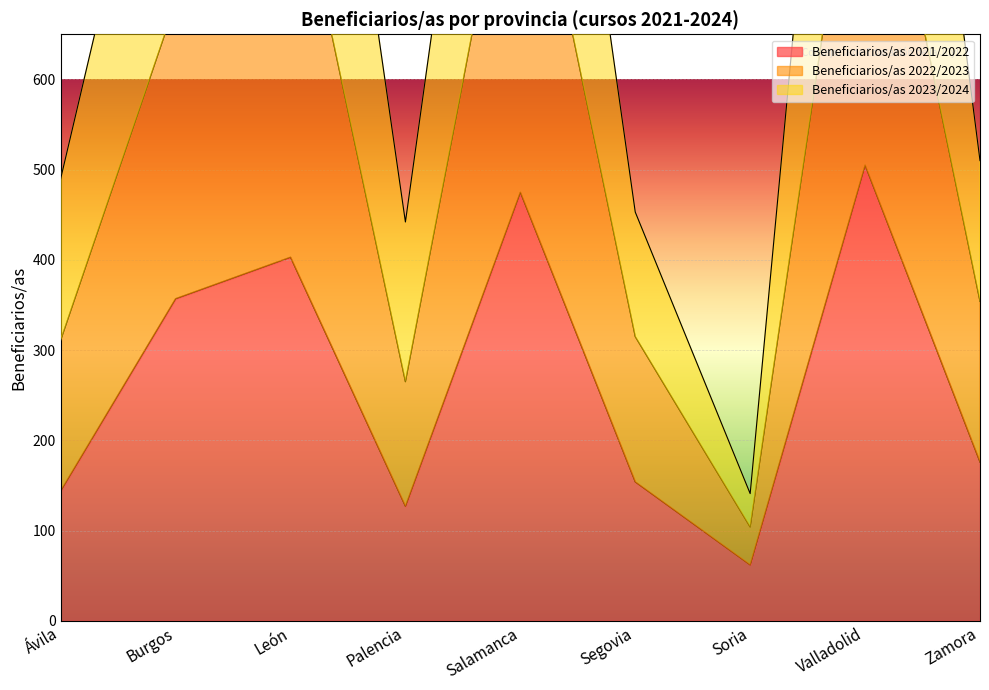

At which category is the sum across all series the highest?

Valladolid